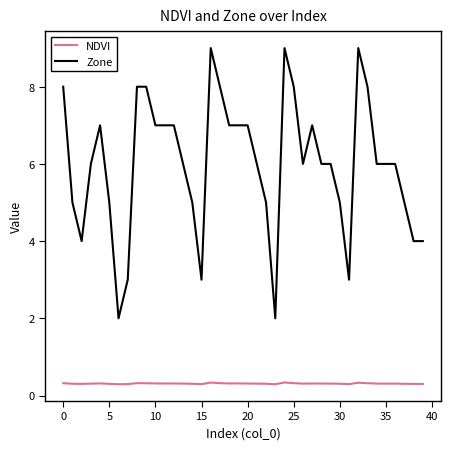

In NDVI, how many points are higher than both neighbors (excluding endpoints)?

9